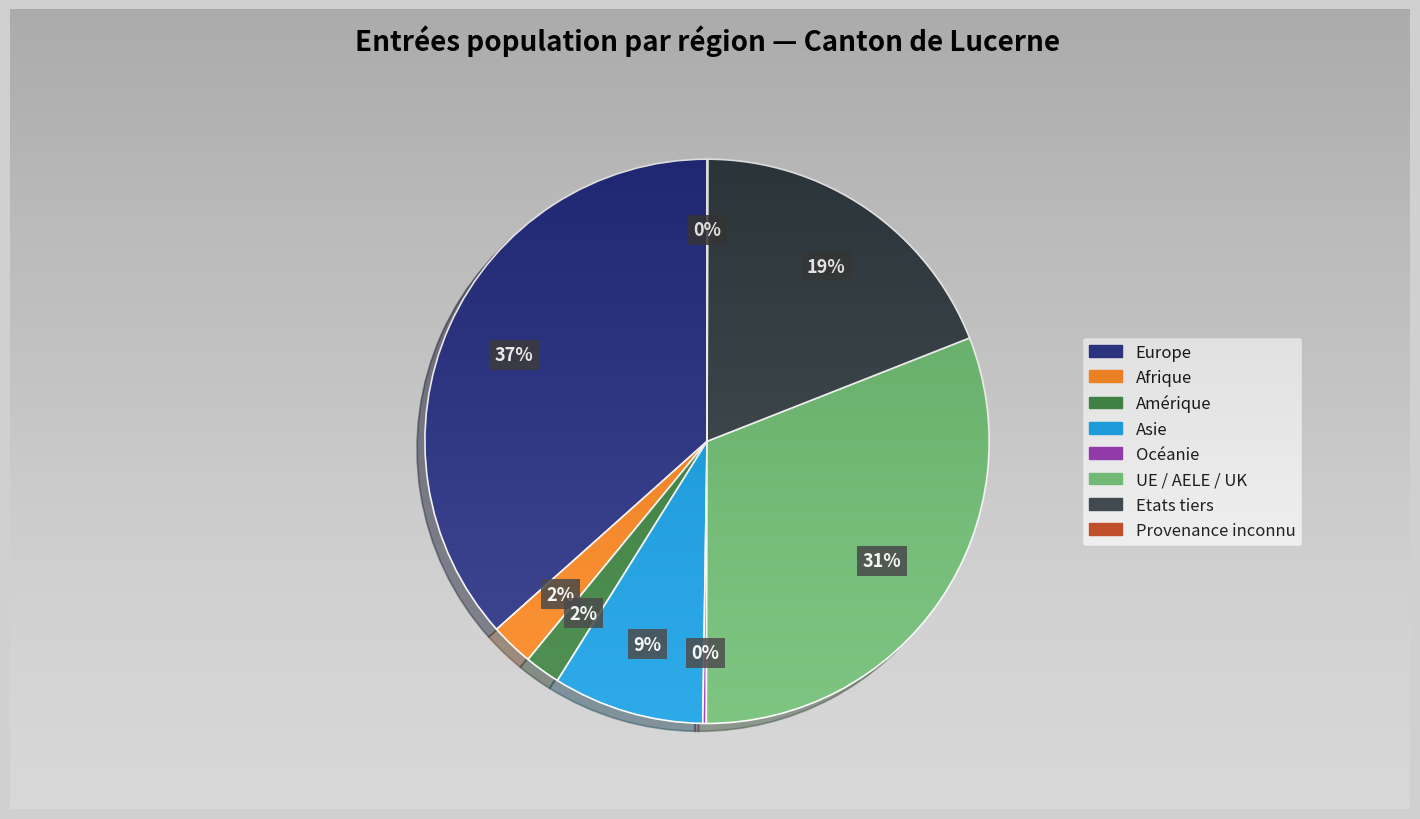

Is it true that Amérique is 1% of the pie?

False